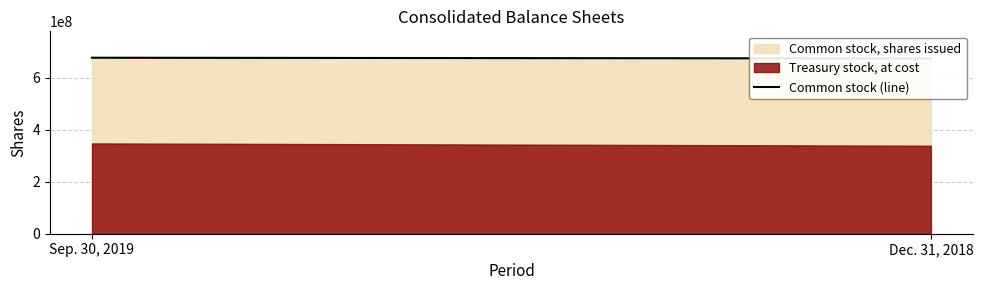

Is it true that the value at Dec. 31, 2018 is 1094249028?

False